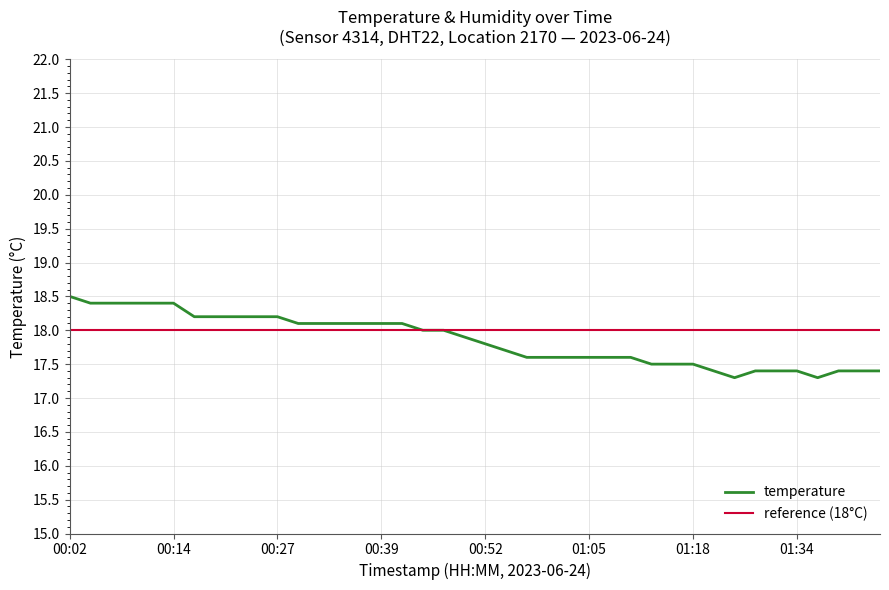

List the labels in order of value, smallest first.

2023-06-24T01:26:32, 2023-06-24T01:37:45, 2023-06-24T01:20:47, 2023-06-24T01:29:42, 2023-06-24T01:32:25, 2023-06-24T01:34:59, 2023-06-24T01:40:28, 2023-06-24T01:43:10, 2023-06-24T01:45:44, 2023-06-24T01:13:02, 2023-06-24T01:15:36, 2023-06-24T01:18:08, 2023-06-24T00:58:00, 2023-06-24T01:00:34, 2023-06-24T01:03:05, 2023-06-24T01:05:33, 2023-06-24T01:08:03, 2023-06-24T01:10:33, 2023-06-24T00:55:29, 2023-06-24T00:52:58, 2023-06-24T00:50:23, 2023-06-24T00:44:39, 2023-06-24T00:47:21, 2023-06-24T00:29:43, 2023-06-24T00:32:11, 2023-06-24T00:34:39, 2023-06-24T00:37:09, 2023-06-24T00:39:38, 2023-06-24T00:42:09, 2023-06-24T00:17:17, 2023-06-24T00:19:47, 2023-06-24T00:22:15, 2023-06-24T00:24:44, 2023-06-24T00:27:14, 2023-06-24T00:04:50, 2023-06-24T00:07:19, 2023-06-24T00:09:52, 2023-06-24T00:12:20, 2023-06-24T00:14:49, 2023-06-24T00:02:22